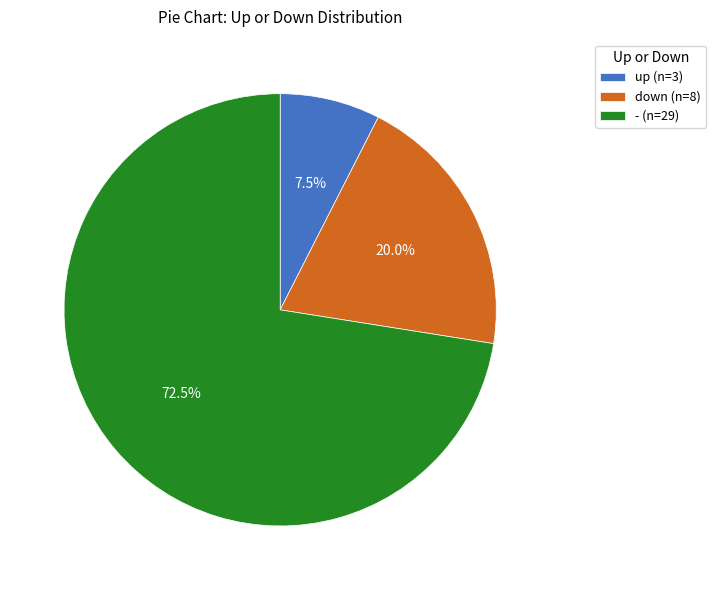

The down slice represents 26% of the pie. True or false?

False